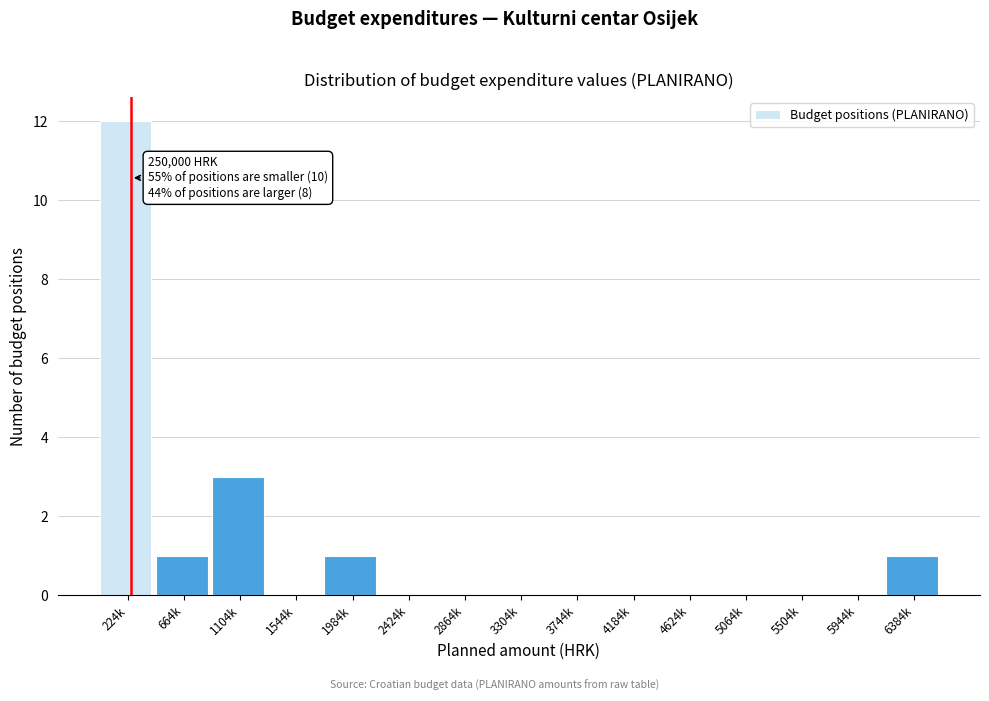

Reading left to right, what are all the values shown in this chart?

224k=12	664k=1	1104k=3	1544k=0	1984k=1	2424k=0	2864k=0	3304k=0	3744k=0	4184k=0	4624k=0	5064k=0	5504k=0	5944k=0	6384k=1